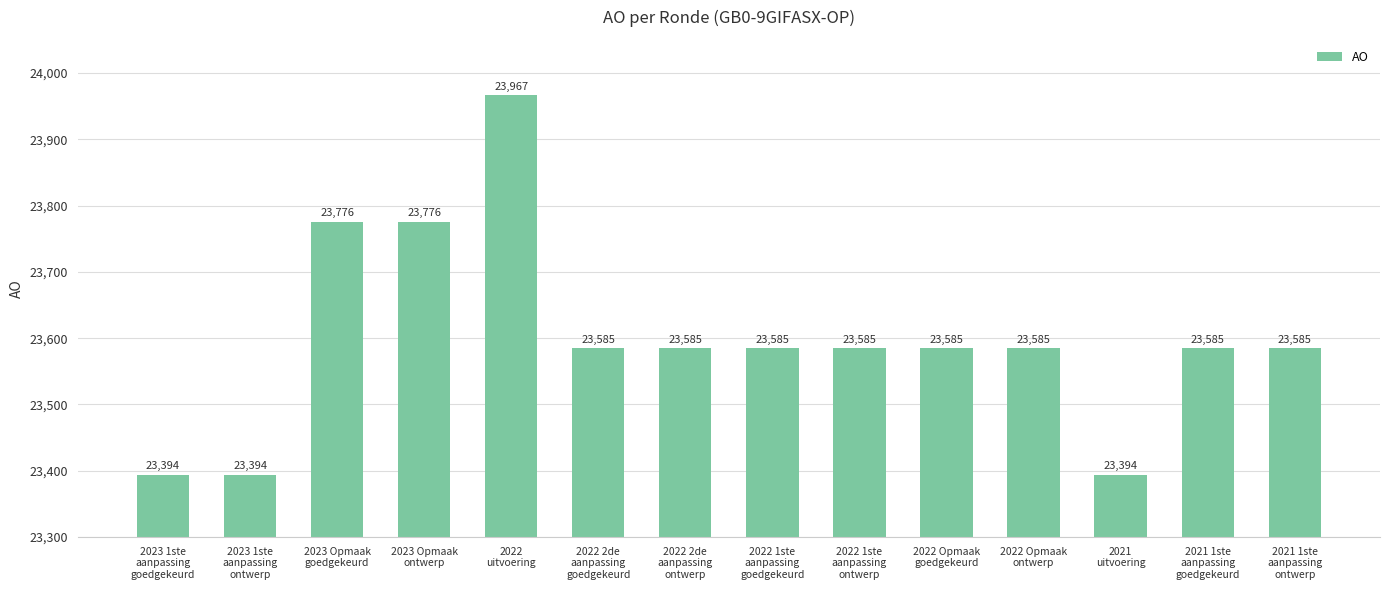

The chart shows a value of 23585 at 2022 Opmaak
ontwerp. True or false?

True